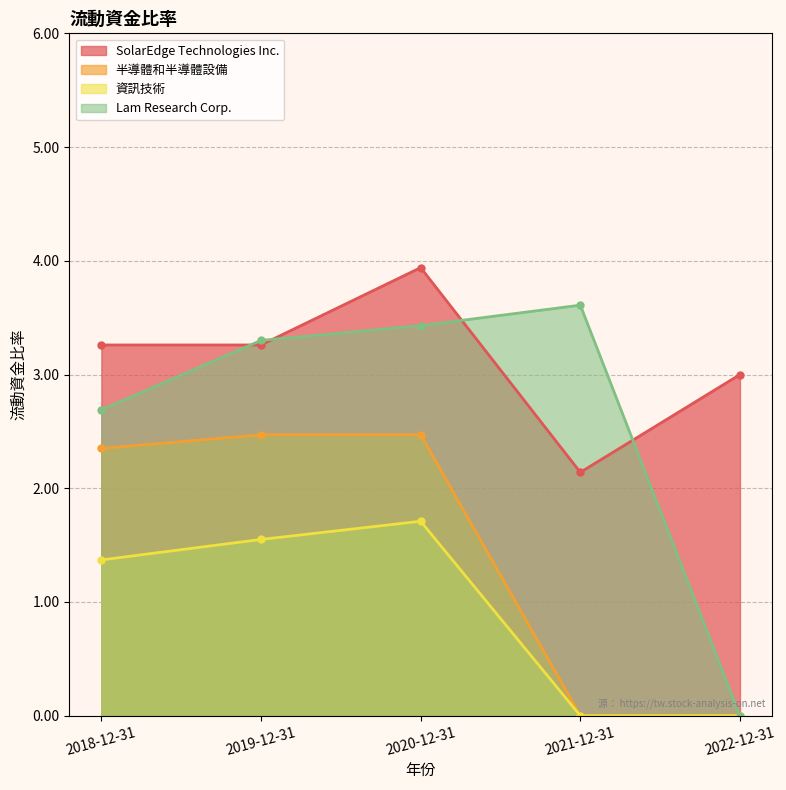

True or false: SolarEdge Technologies Inc. has more than 2 points higher than both neighbors.

False